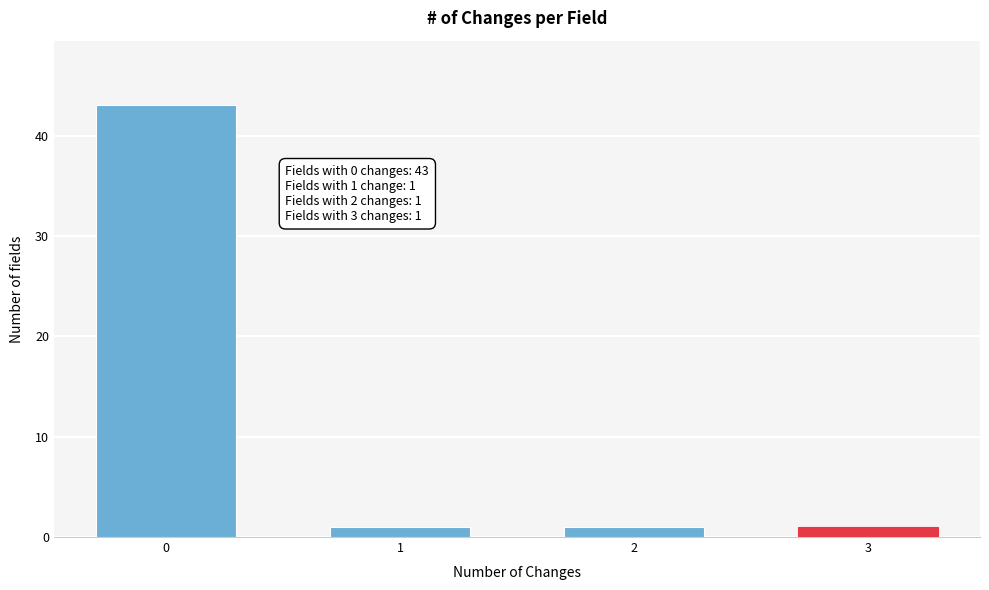

Reading left to right, extract all data points from this chart.

0=43	1=1	2=1	3=1